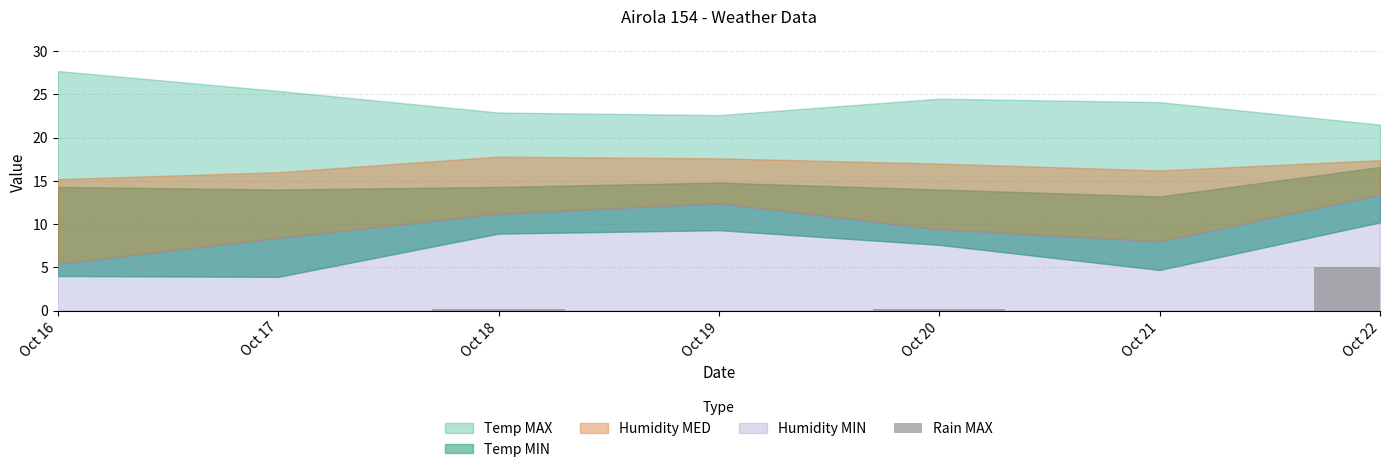

What is the change in value from Oct 18 to Oct 21?

-0.2